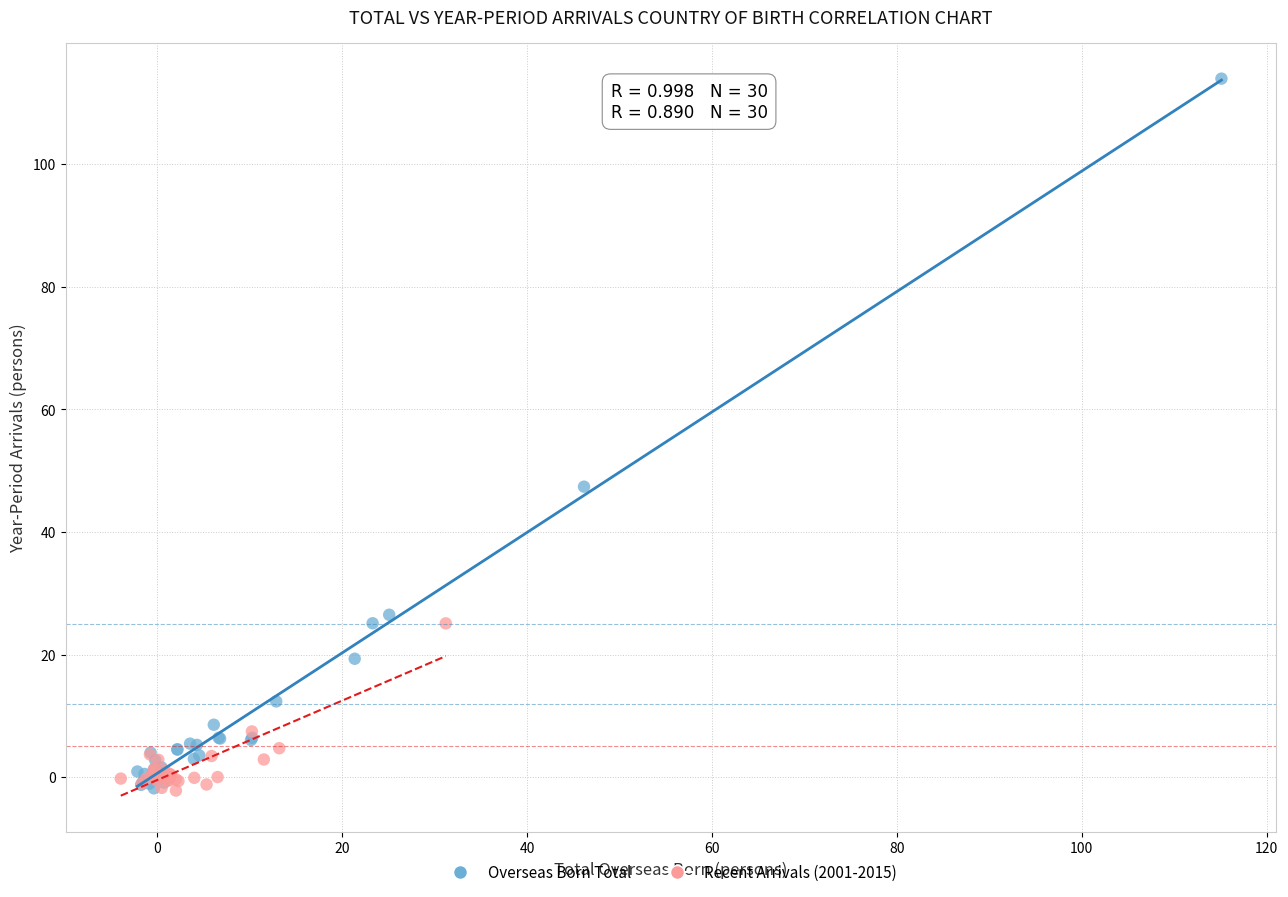

Which series contains the highest Y value?

Overseas Born Total